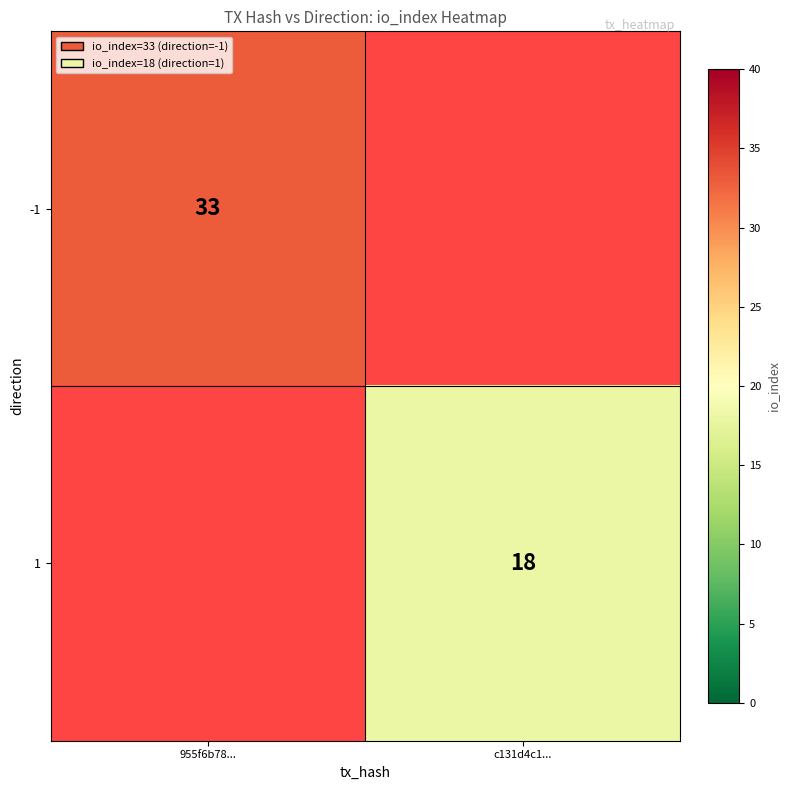

Is the value of 1 at c131d4c1... greater than the value of -1 at 955f6b78...?

No